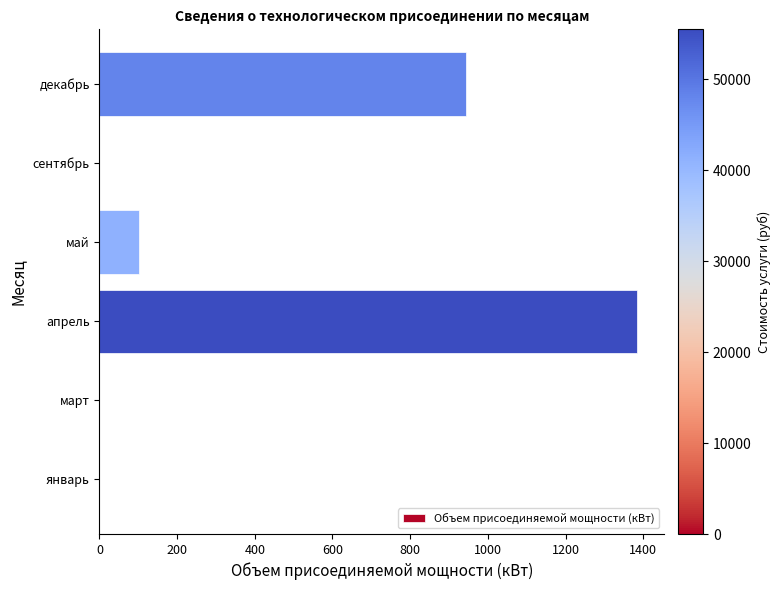

Count the number of categories in the chart.

6